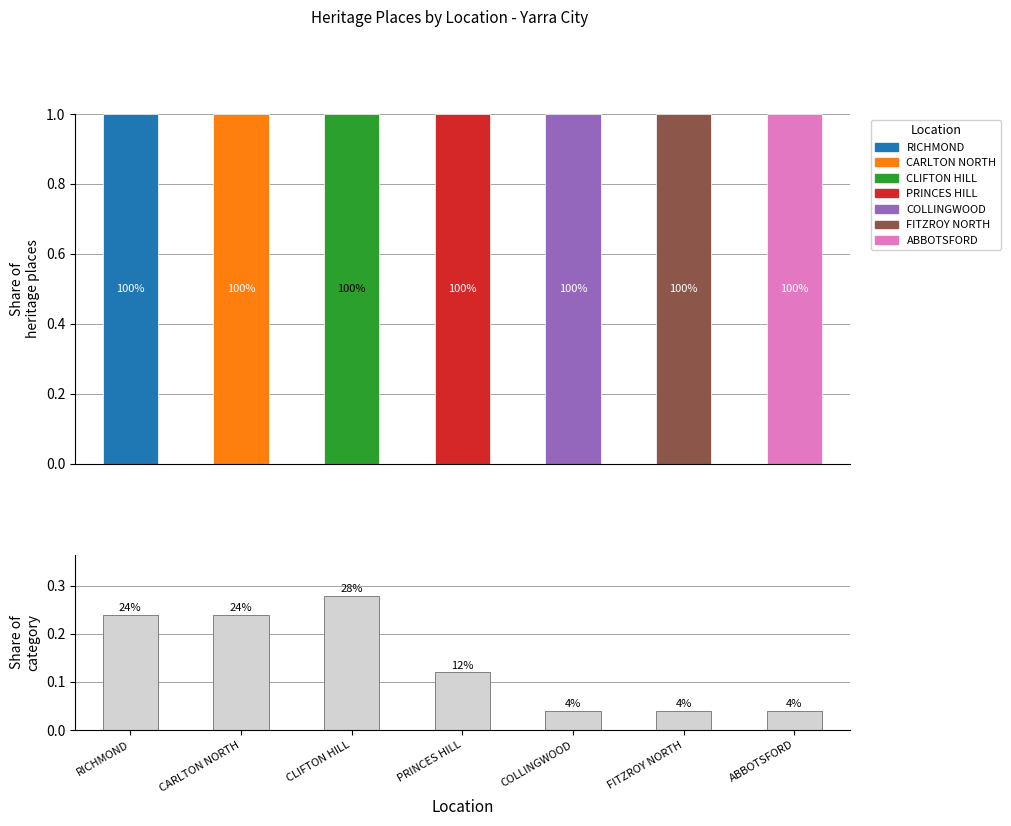

List the labels in order of value, largest first.

CLIFTON HILL, RICHMOND, CARLTON NORTH, PRINCES HILL, COLLINGWOOD, FITZROY NORTH, ABBOTSFORD